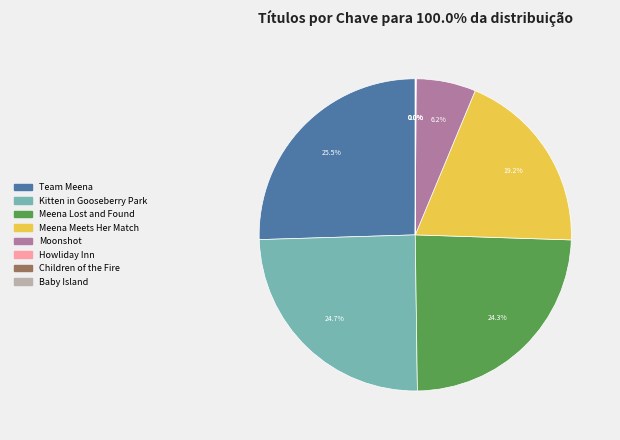

To the nearest percent, what is the combined percentage of Team Meena and Meena Lost and Found?

50%